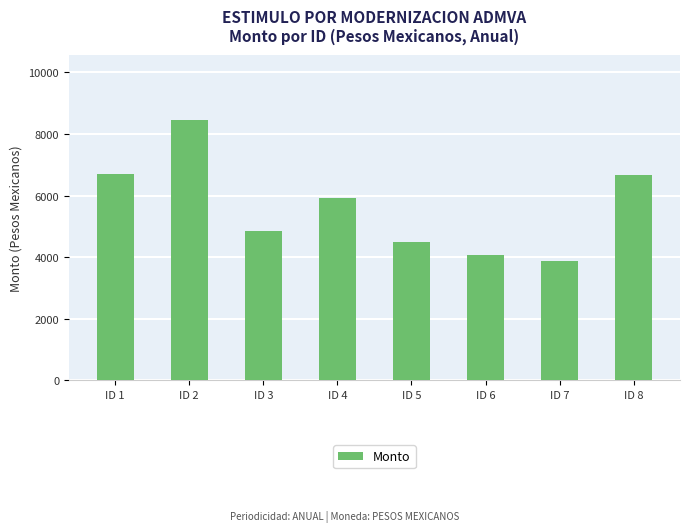

Which category has the lowest value across all series?

ID 7